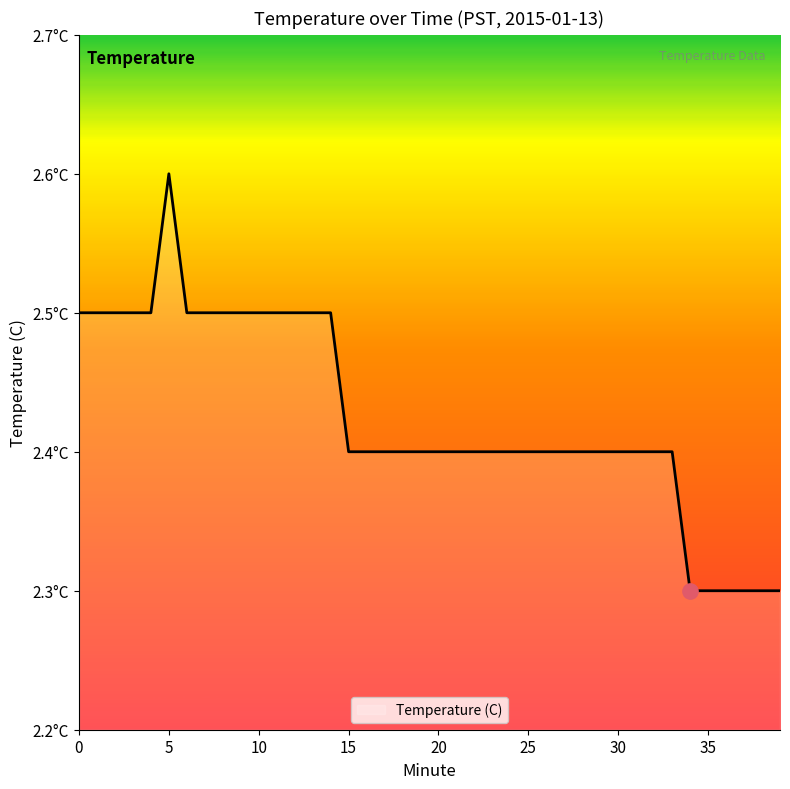

At which category does the data reach its first local peak?

5